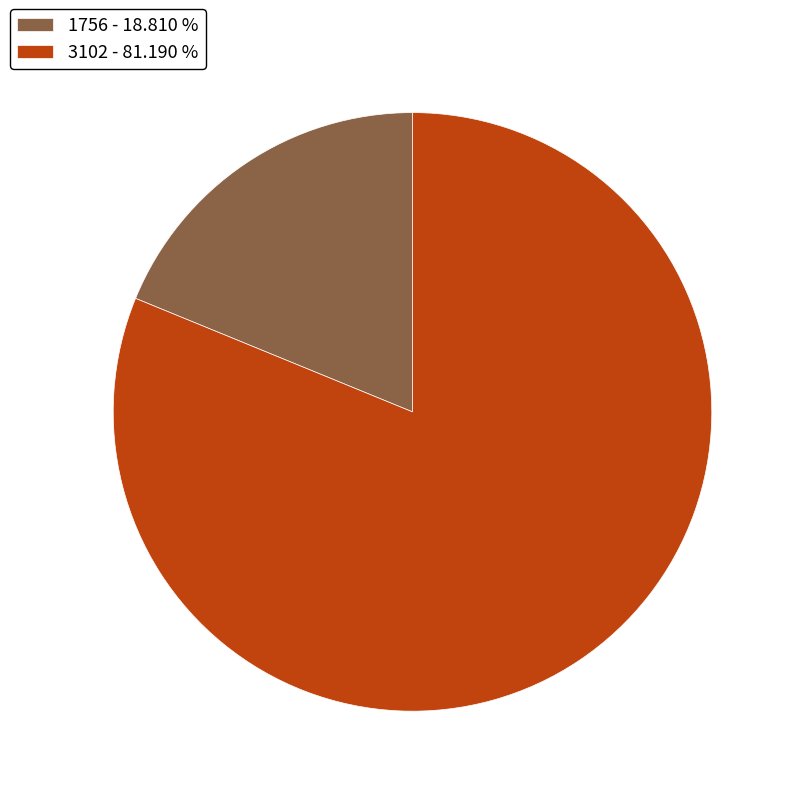

True or false: 3102 accounts for 66% of the total.

False